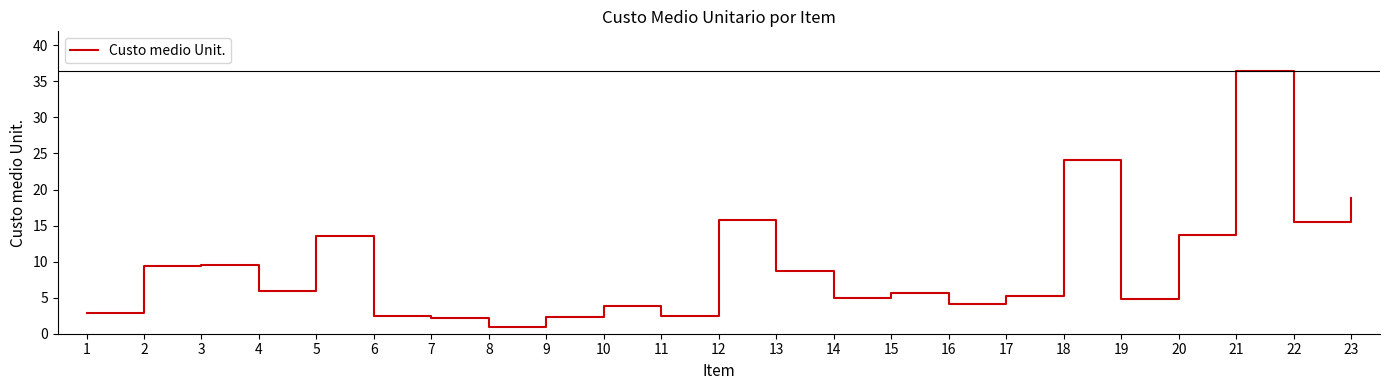

How many series are shown in this chart?

1